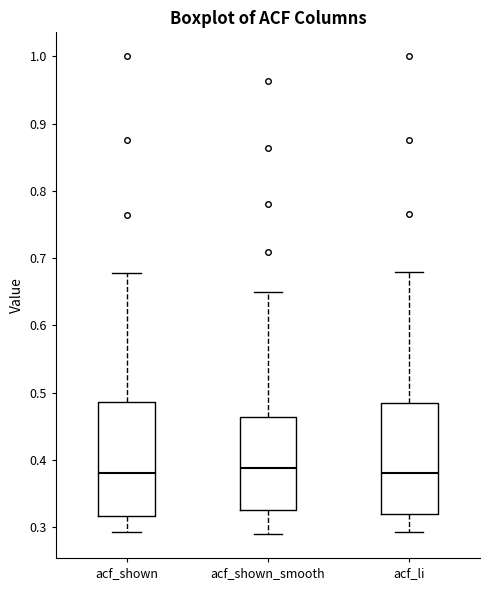

Reading left to right, read every box against the y-axis: the position of its median line, the range the box covers, and the ends of its whiskers. The values are not printed on the chart, so give them approximately, as read against the axis.

acf_shown: median 0.38, box 0.32 to 0.49, whiskers 0.29 to 0.68
acf_shown_smooth: median 0.39, box 0.33 to 0.46, whiskers 0.29 to 0.65
acf_li: median 0.38, box 0.32 to 0.49, whiskers 0.29 to 0.68